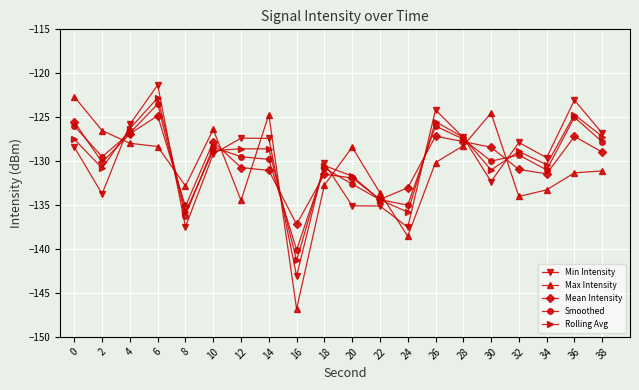

What is the difference between the second highest and second lowest values in the Rolling Avg series?

11.1